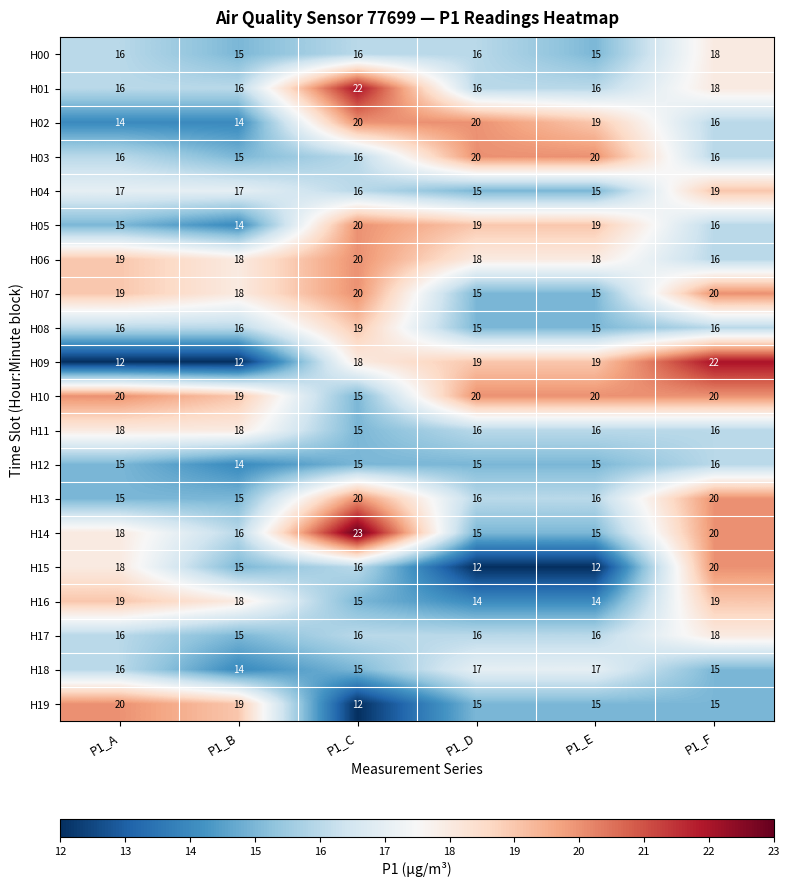

What is the sum of all H15 values?

93